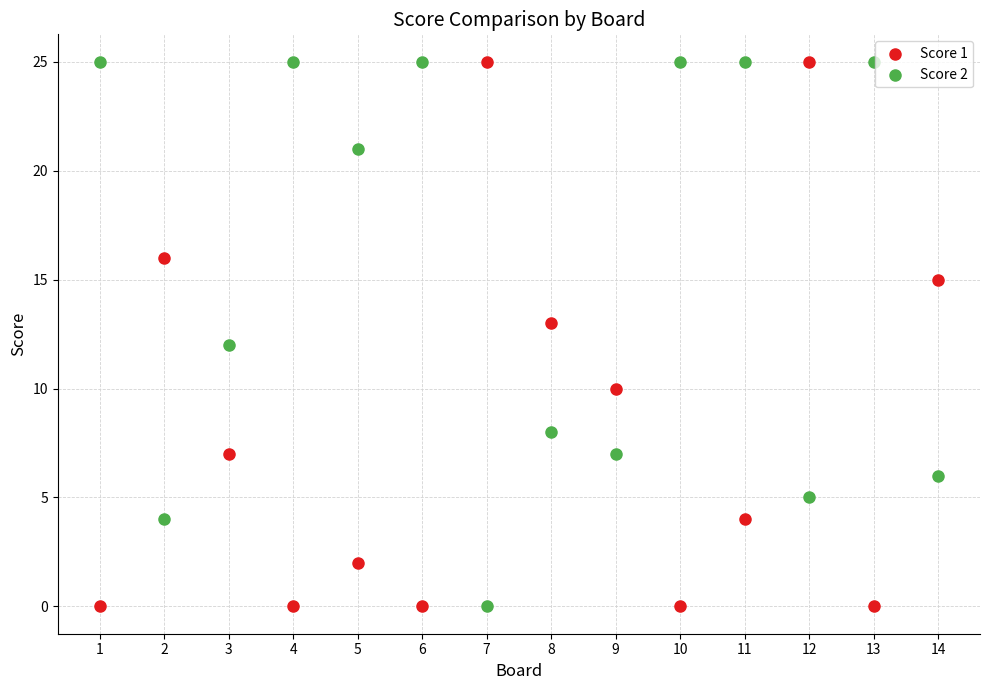

Across all data points, what is the range of X values (max minus min)?

13